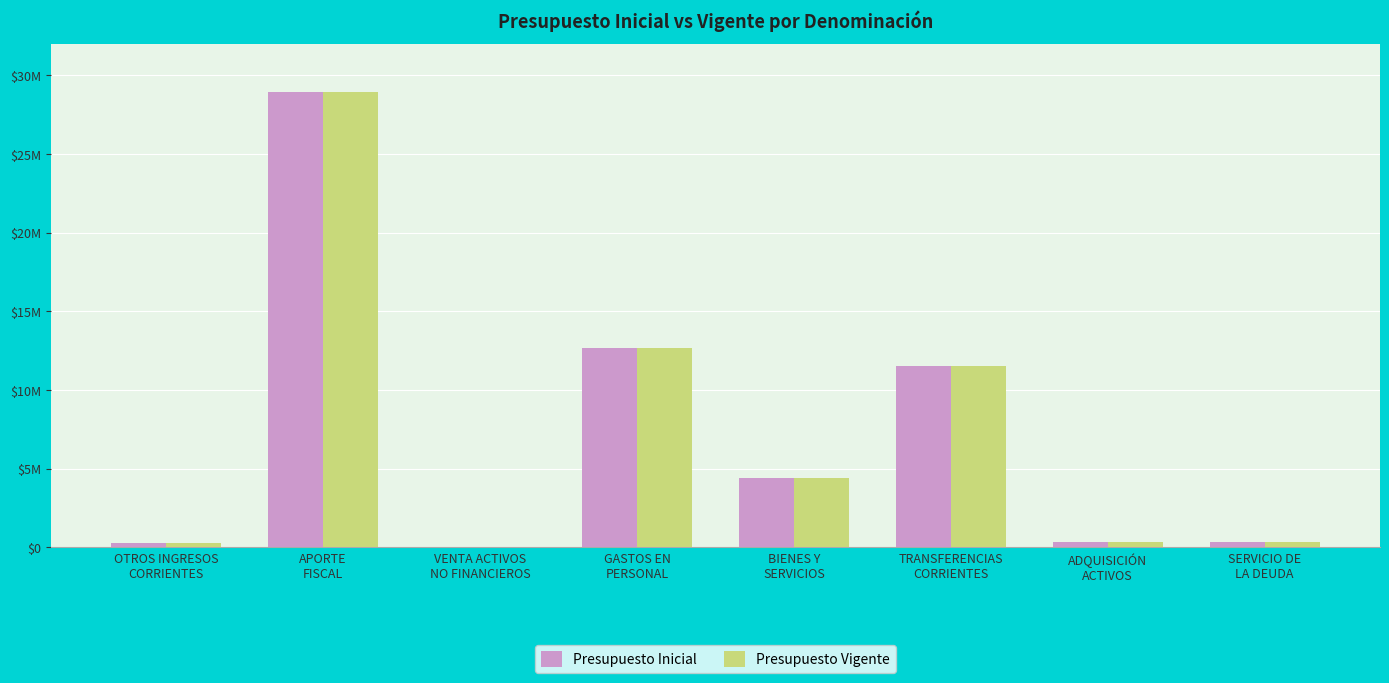

What is the average value of the Presupuesto Inicial series?

7305782